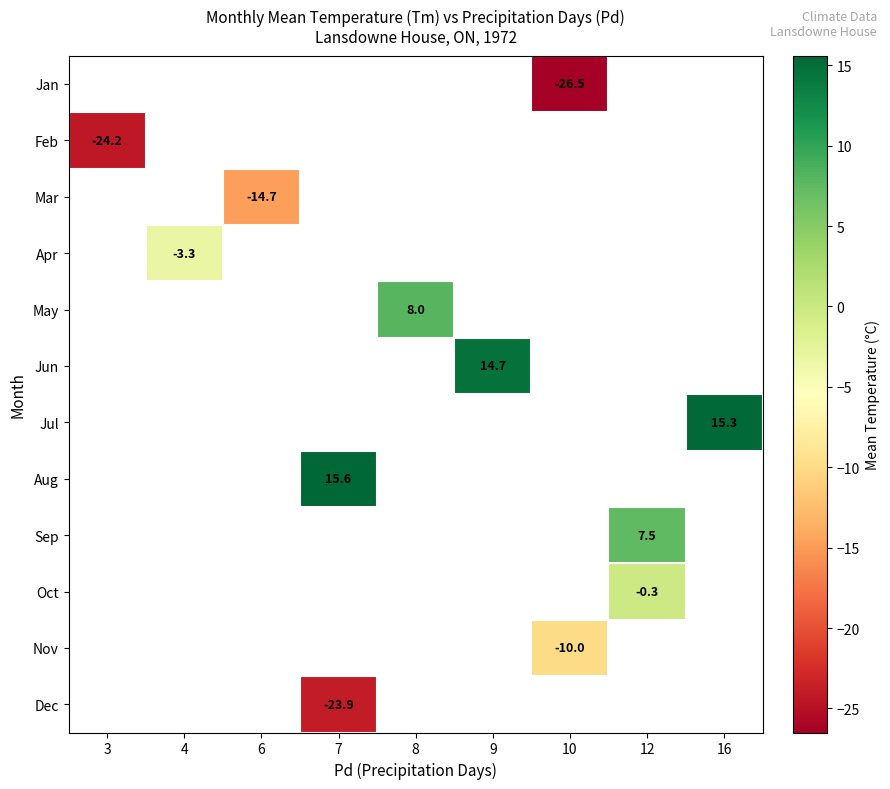

What is the smallest value displayed?

-26.5